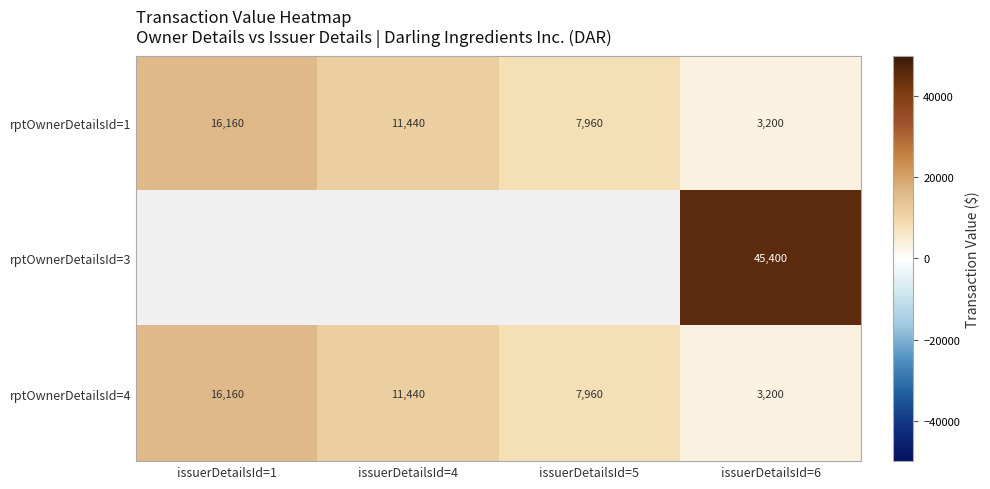

Between issuerDetailsId=1 and issuerDetailsId=6, which is larger?

issuerDetailsId=1